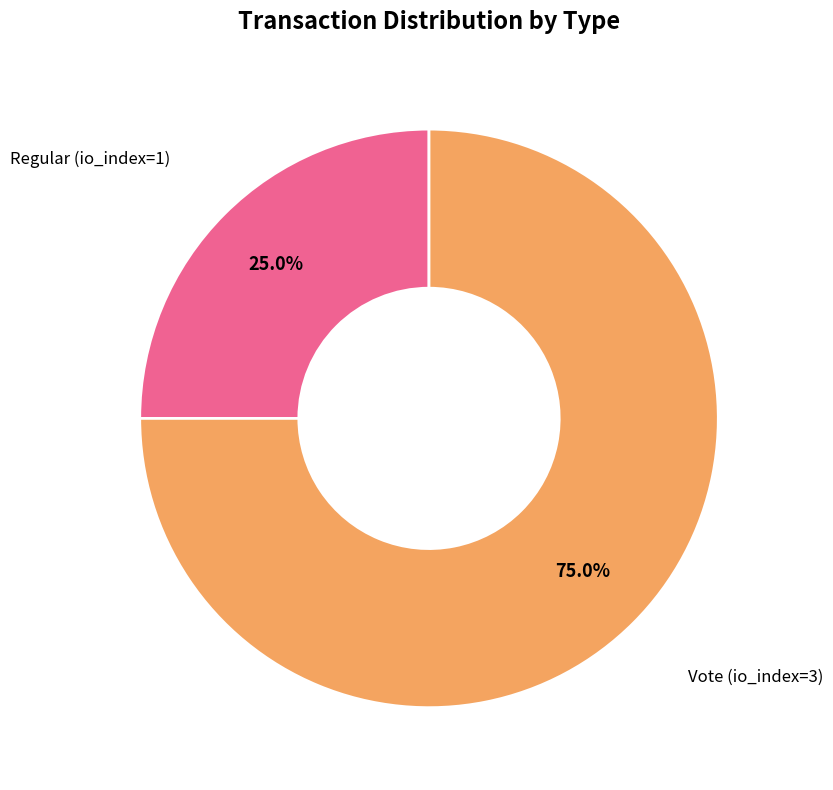

Is there any slice that represents more than half of the pie?

Yes